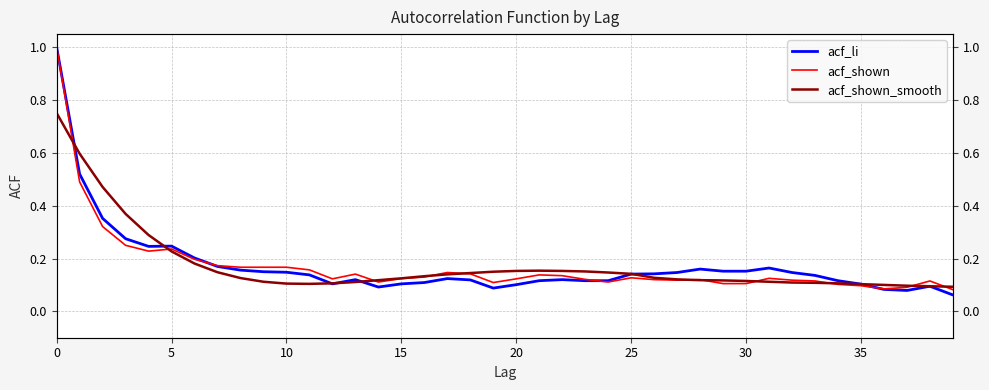

What are all the series names shown in the legend?

acf_li, acf_shown, acf_shown_smooth